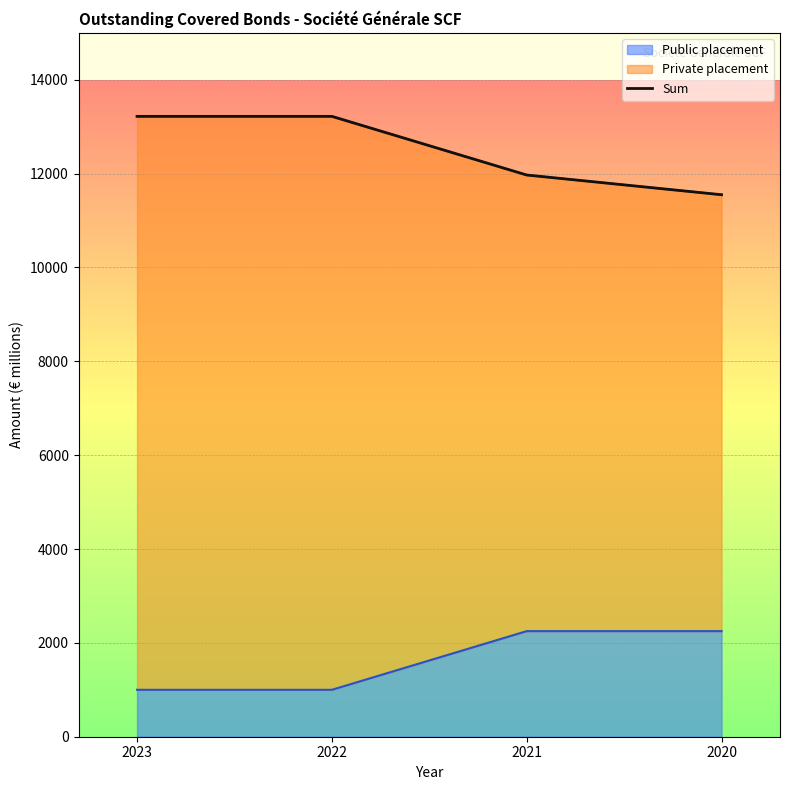

Between 2023 and 2020, which is larger?

2023